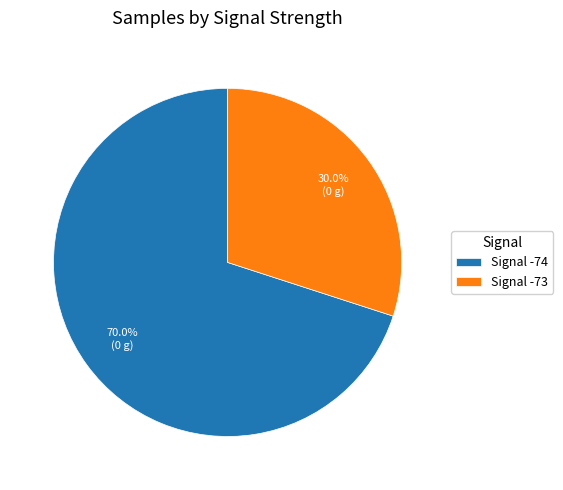

How many slices are in this pie chart?

2